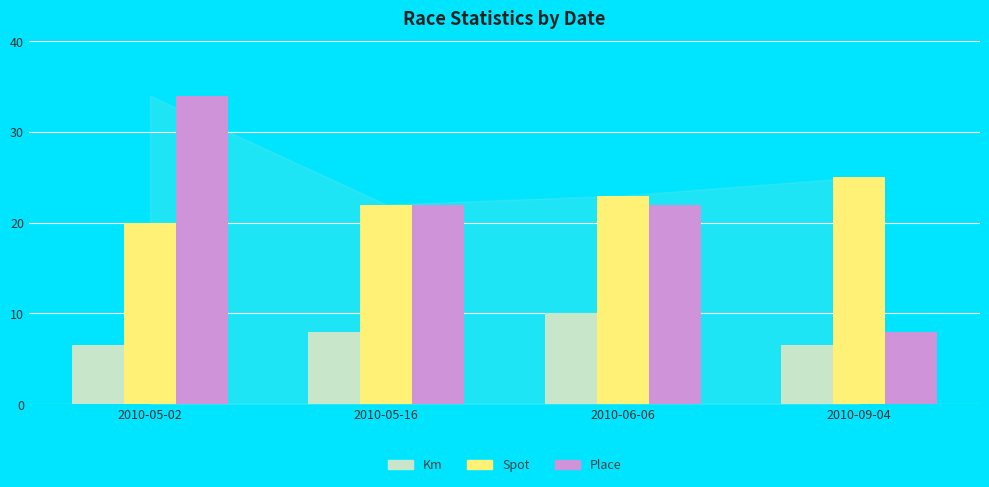

What is the greatest value displayed?

34.0